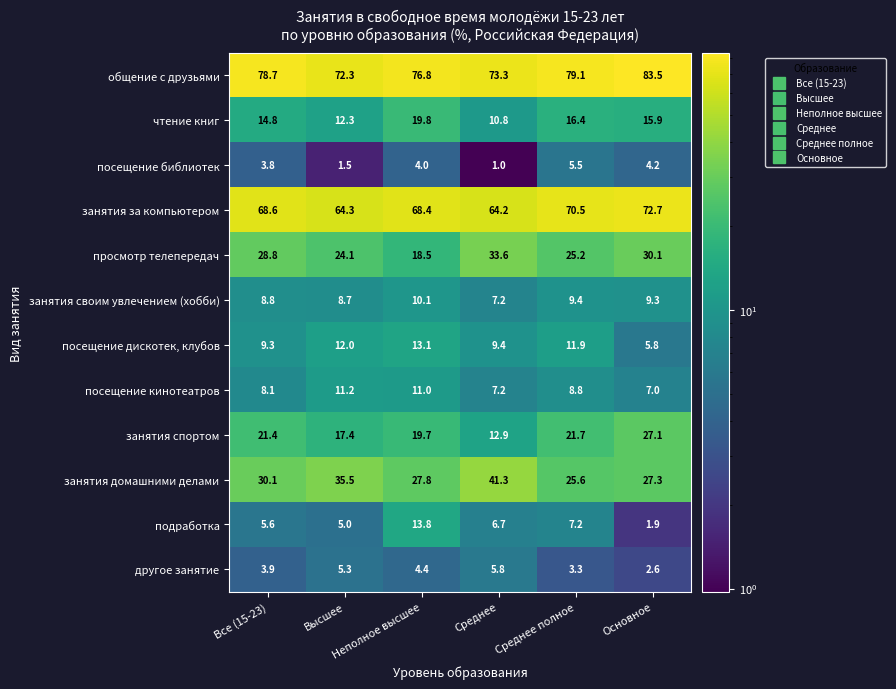

Count the number of data series in this chart.

12